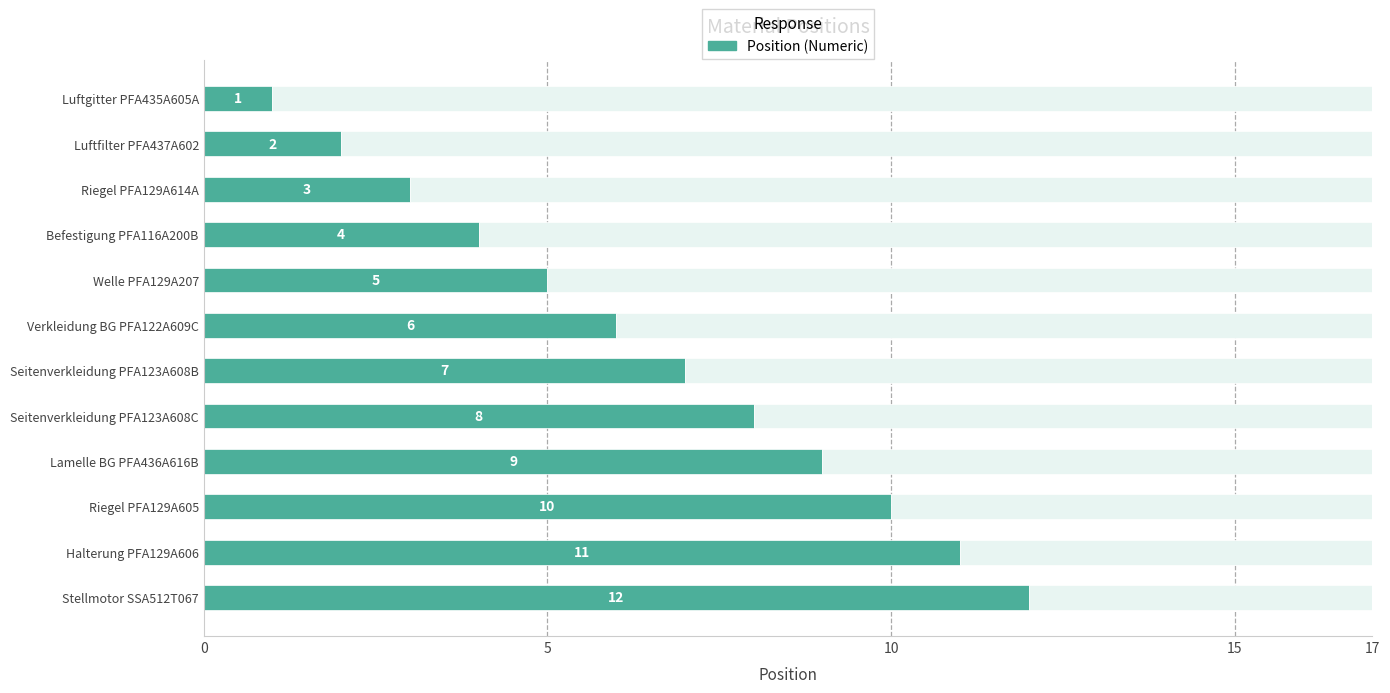

What is the change in value from Seitenverkleidung PFA123A608B to Halterung PFA129A606?

+4